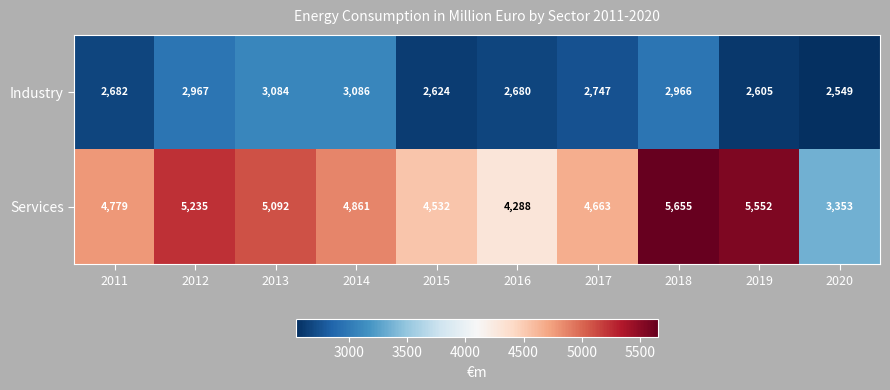

How many distinct data groups are displayed?

2